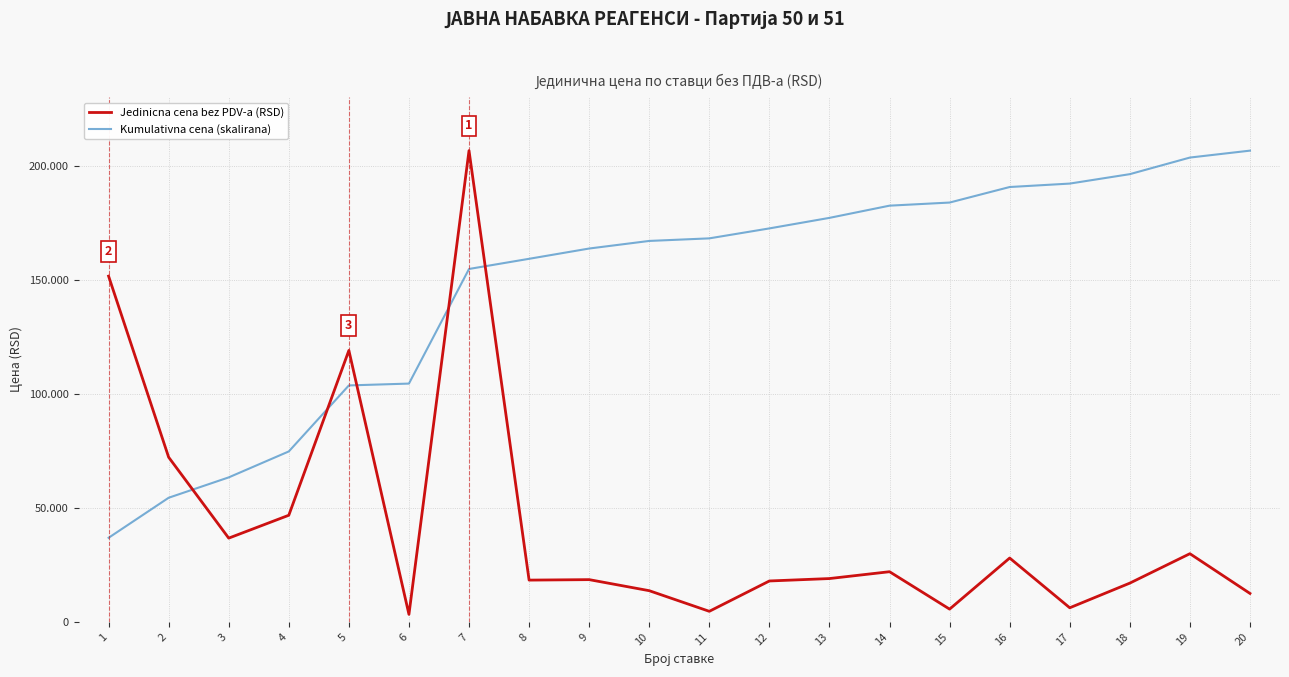

The value of Jedinicna cena bez PDV-a (RSD) at 2 is 72182.0. True or false?

True